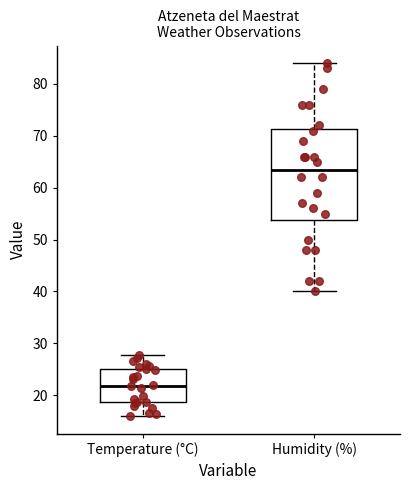

Which box is the tallest, from its lower edge to its upper edge?

Humidity (%)